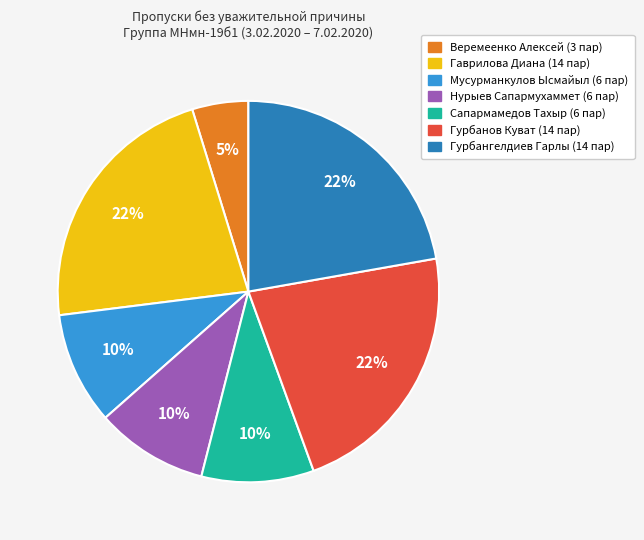

To the nearest percent, what is the difference between the largest and smallest slice percentages?

17%